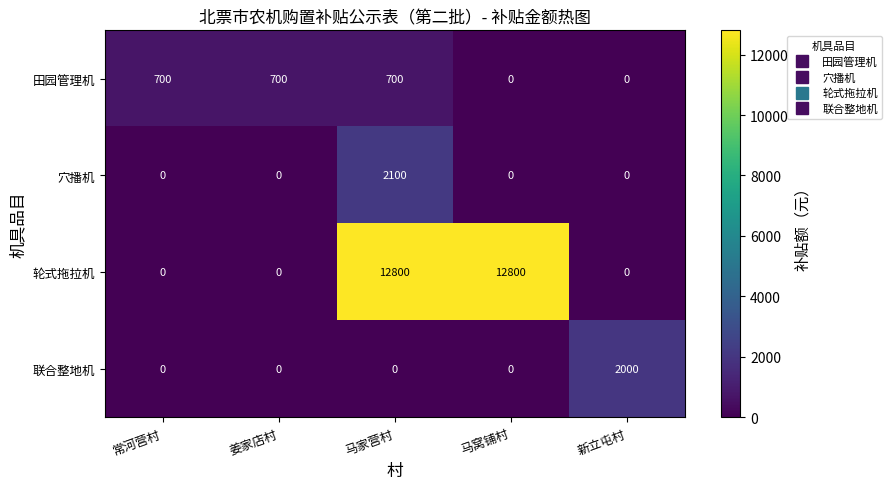

What is the greatest value displayed?

12800